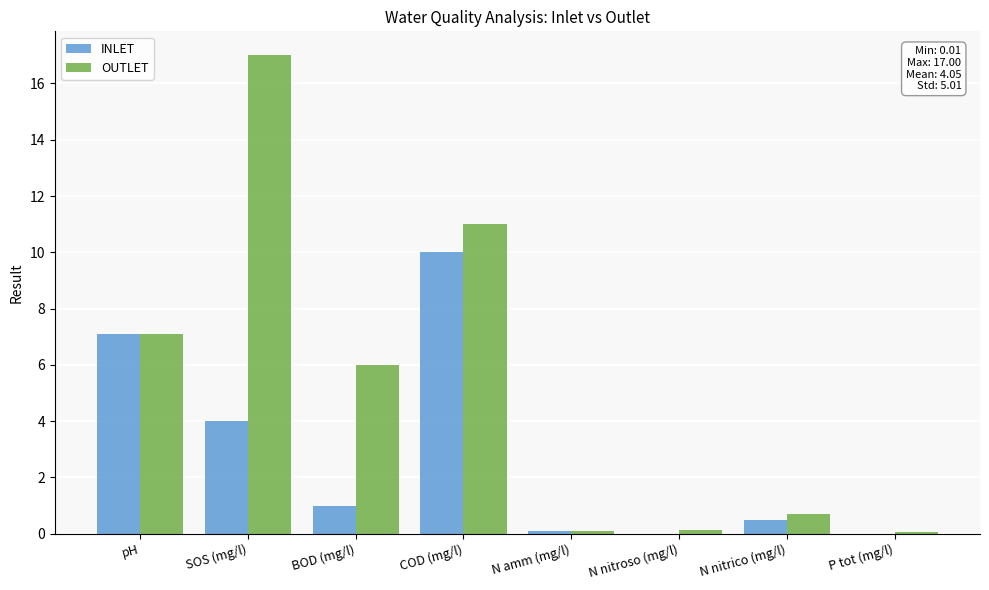

Is the value of OUTLET at pH greater than the value of INLET at COD (mg/l)?

No